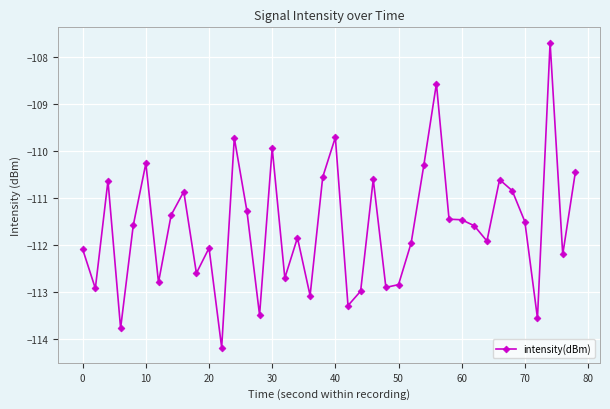

What is the value of the 21st point from the left?

-109.7